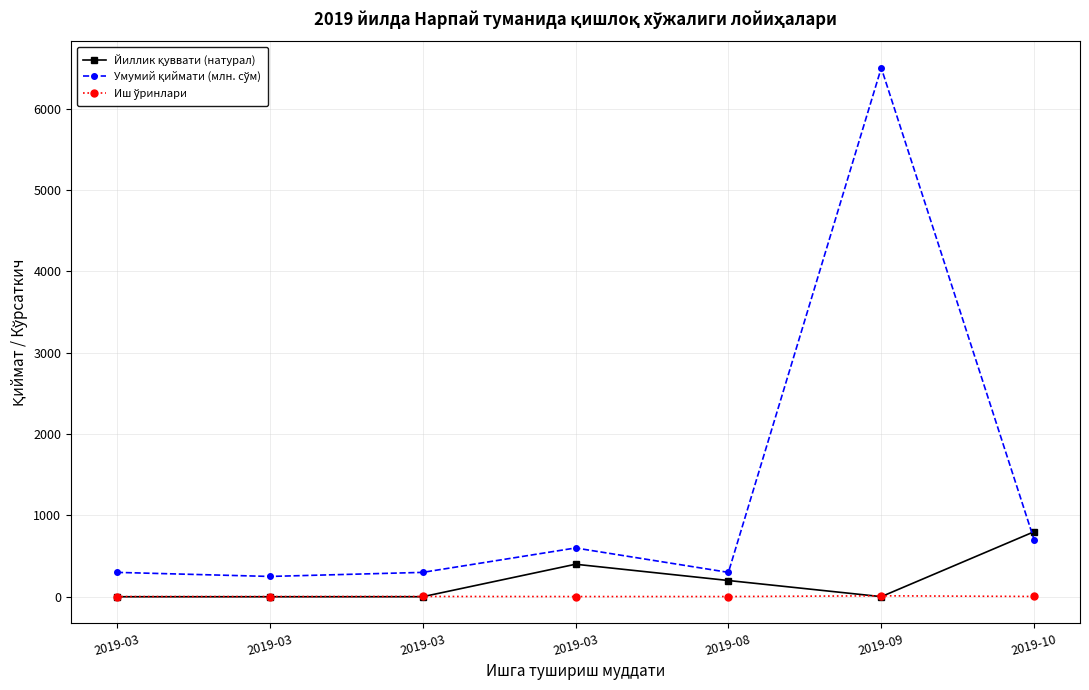

How many categories are shown in the chart?

7